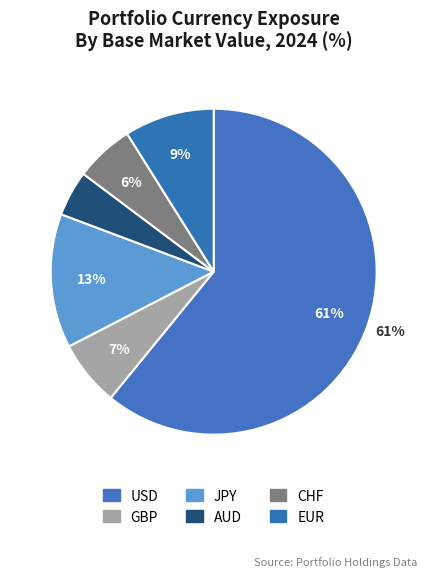

The EUR slice represents 53% of the pie. True or false?

False